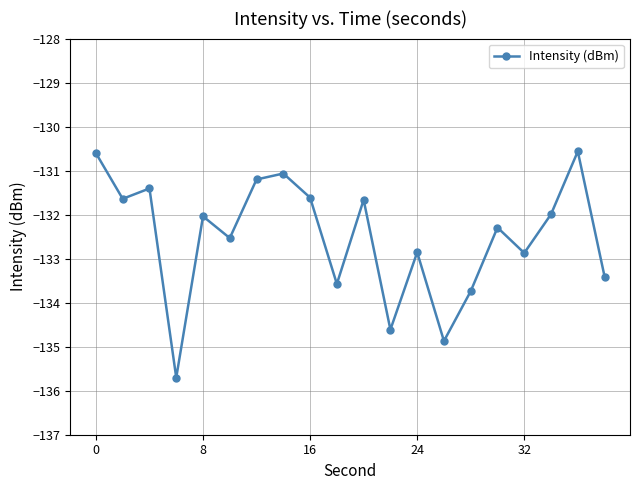

What is the value of the 8th point from the left?

-131.1